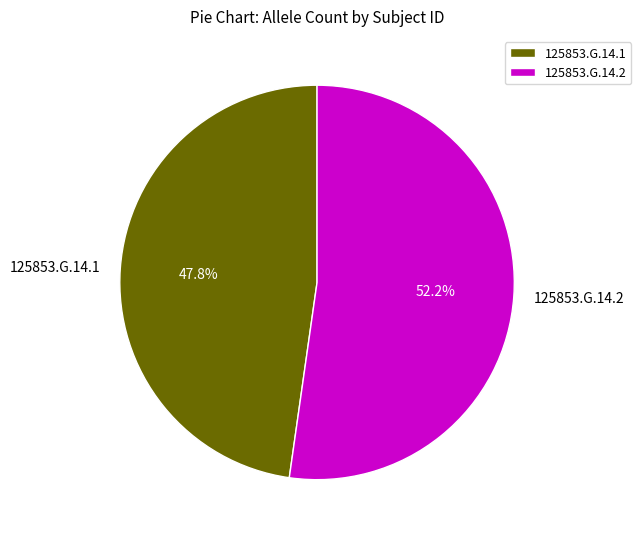

How many segments does this pie chart have?

2